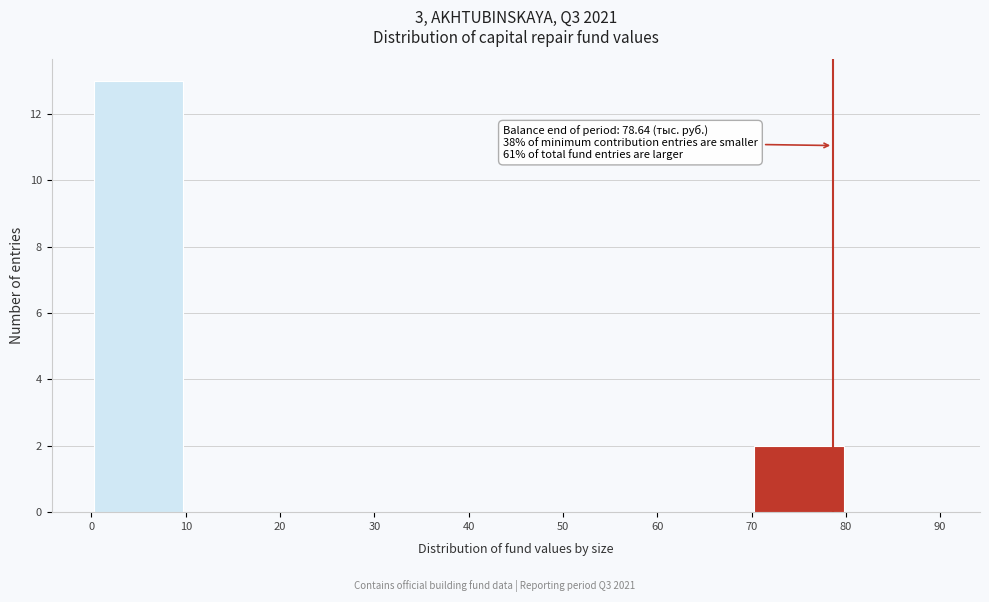

Which range on the x-axis has the tallest bar?

0 to 10